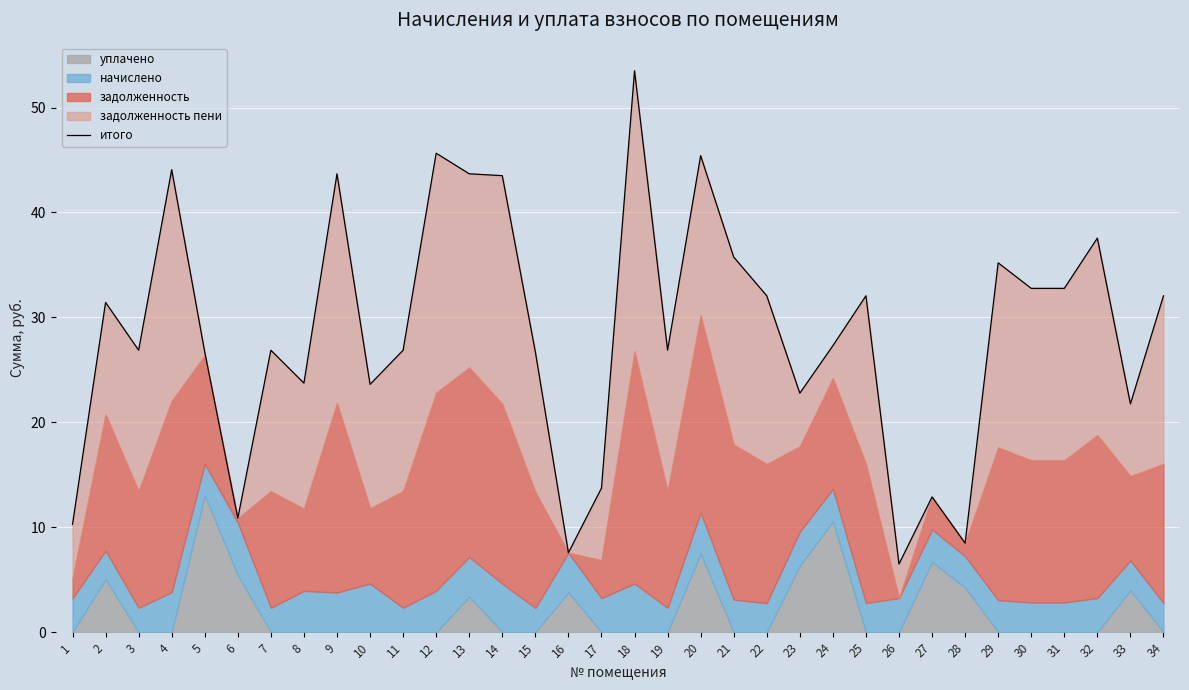

What is the approximate value at 21?

35.8